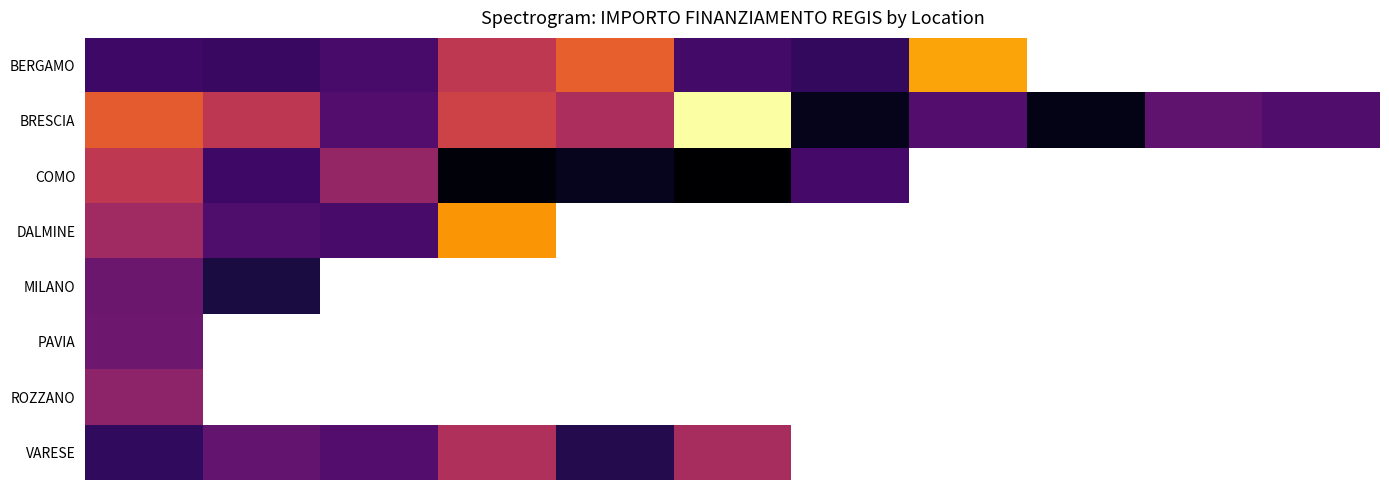

What is the maximum value for BERGAMO?

100847.1